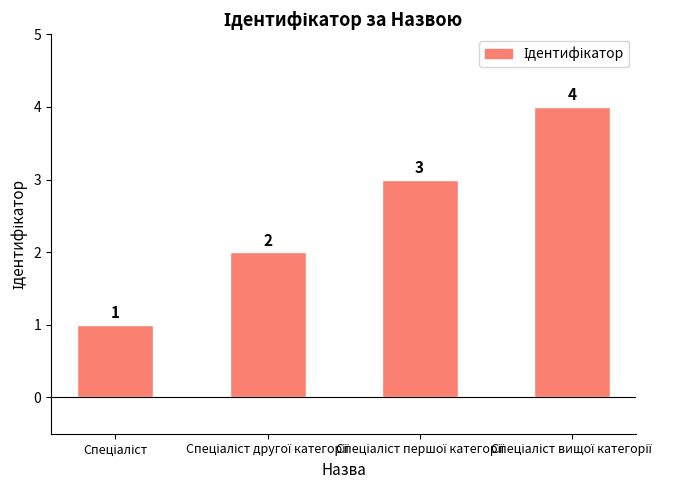

What is the greatest value displayed?

4